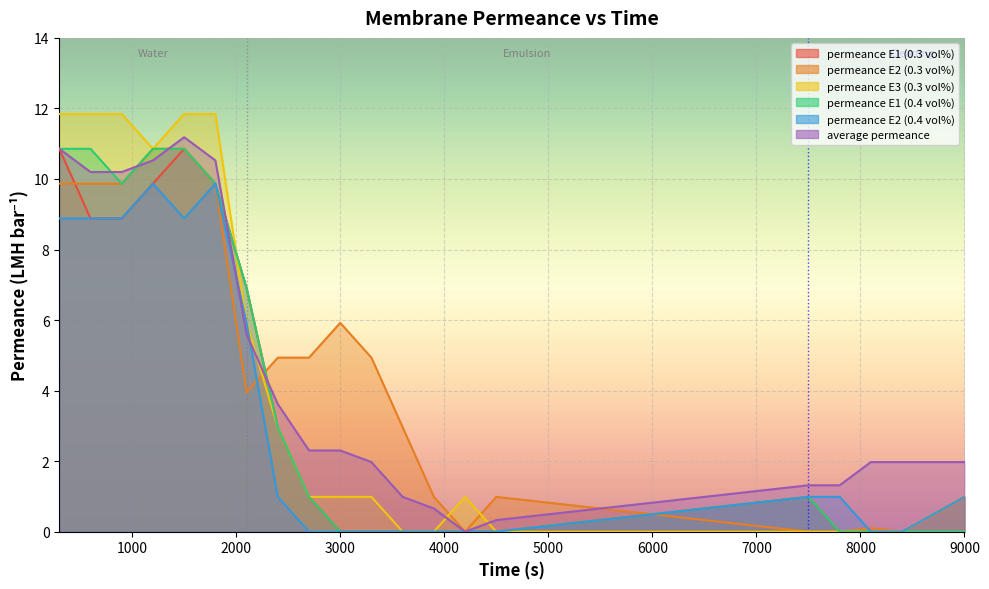

Reading right to left, extract all data points from this chart.

permeance E1 (0.3 vol%): 9000=1.0	8400=0.0	8100=0.0	7800=0.0	7500=1.0	4500=0.0	4200=0.0	3900=0.0	3600=0.0	3300=0.0	3000=0.0	2700=1.0	2400=3.0	2100=6.9	1800=9.9	1500=10.9	1200=9.9	900=8.9	600=8.9	300=10.9
permeance E2 (0.3 vol%): 9000=1.0	8400=0.0	8100=0.1	7800=0.0	7500=0.0	4500=1.0	4200=0.0	3900=1.0	3600=3.0	3300=4.9	3000=5.9	2700=4.9	2400=4.9	2100=3.9	1800=9.9	1500=10.9	1200=10.9	900=9.9	600=9.9	300=9.9
permeance E3 (0.3 vol%): 9000=1.0	8400=0.0	8100=0.0	7800=0.0	7500=0.0	4500=0.0	4200=1.0	3900=0.0	3600=0.0	3300=1.0	3000=1.0	2700=1.0	2400=3.0	2100=5.9	1800=11.8	1500=11.8	1200=10.9	900=11.8	600=11.8	300=11.8
permeance E1 (0.4 vol%): 9000=0.0	8400=0.0	8100=0.0	7800=0.0	7500=1.0	4500=0.0	4200=0.0	3900=0.0	3600=0.0	3300=0.0	3000=0.0	2700=1.0	2400=3.0	2100=6.9	1800=9.9	1500=10.9	1200=10.9	900=9.9	600=10.9	300=10.9
permeance E2 (0.4 vol%): 9000=1.0	8400=0.0	8100=0.0	7800=1.0	7500=1.0	4500=0.0	4200=0.0	3900=0.0	3600=0.0	3300=0.0	3000=0.0	2700=0.0	2400=1.0	2100=5.9	1800=9.9	1500=8.9	1200=9.9	900=8.9	600=8.9	300=8.9
average permeance: 9000=2.0	8400=2.0	8100=2.0	7800=1.3	7500=1.3	4500=0.3	4200=0.0	3900=0.7	3600=1.0	3300=2.0	3000=2.3	2700=2.3	2400=3.6	2100=5.6	1800=10.5	1500=11.2	1200=10.5	900=10.2	600=10.2	300=10.9